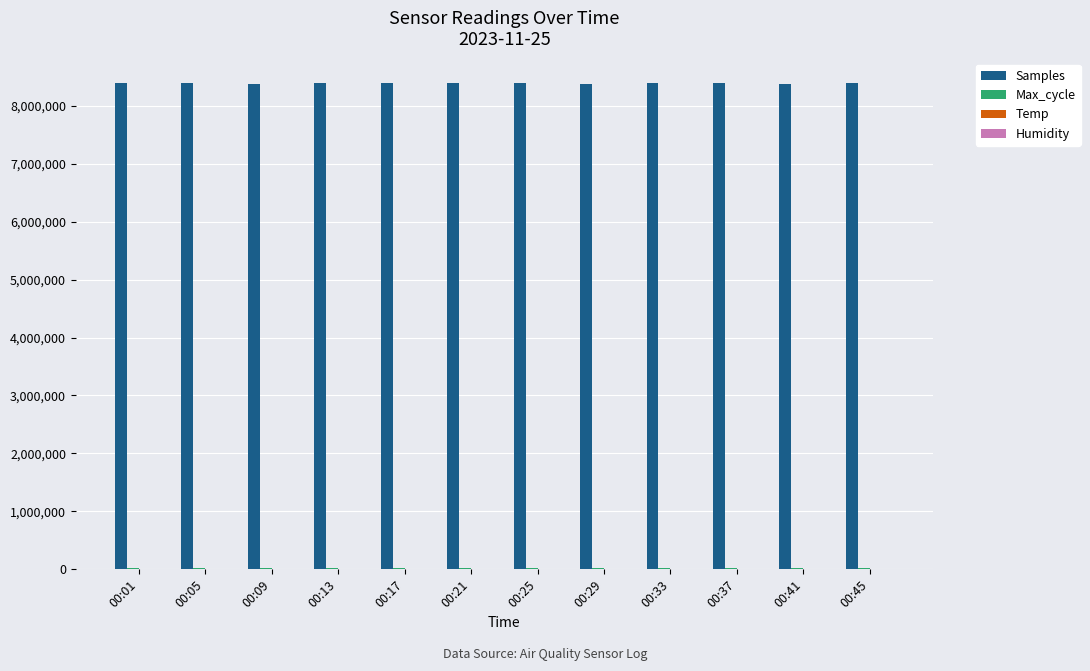

What is the total value across all series at 00:33?

8406164.3